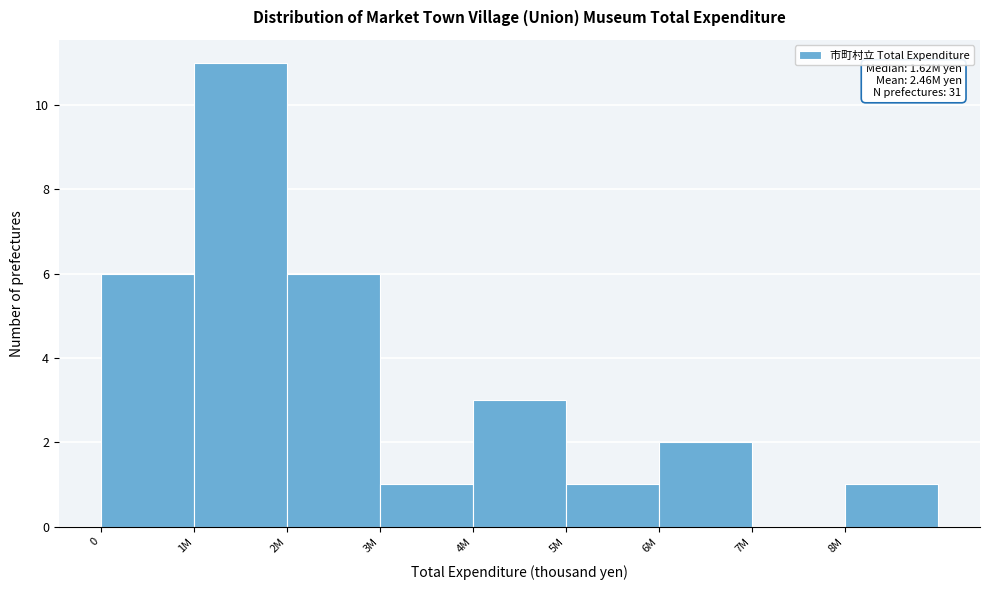

Reading left to right, list all the values displayed in this chart.

0=6	1M=11	2M=6	3M=1	4M=3	5M=1	6M=2	7M=0	8M=1